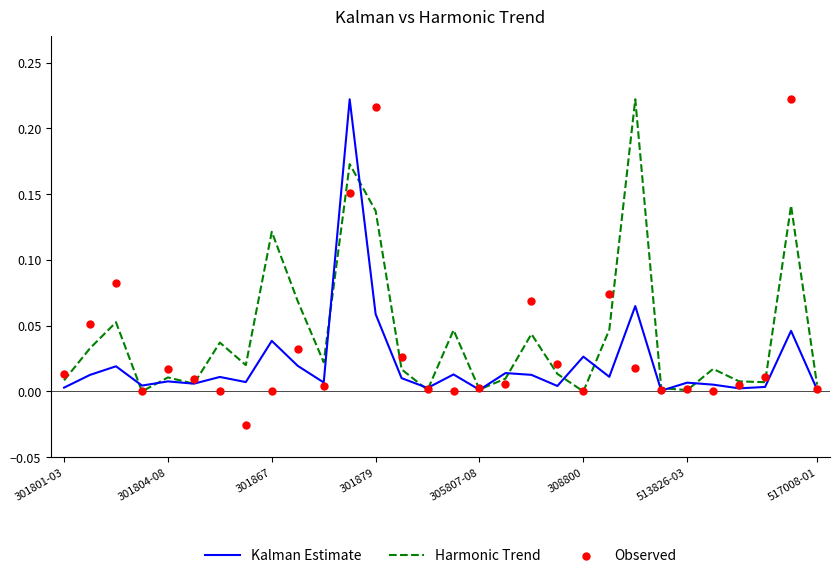

At how many categories does at least one series exceed 0?

30